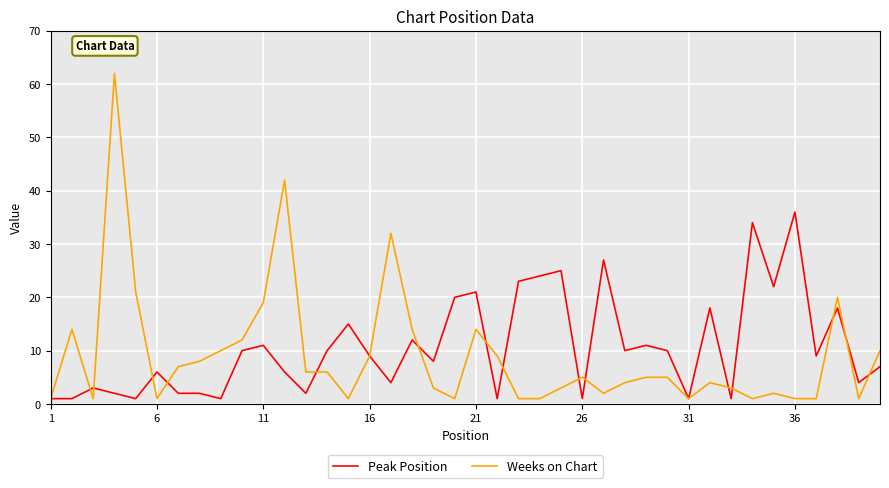

What is the greatest value displayed?

62